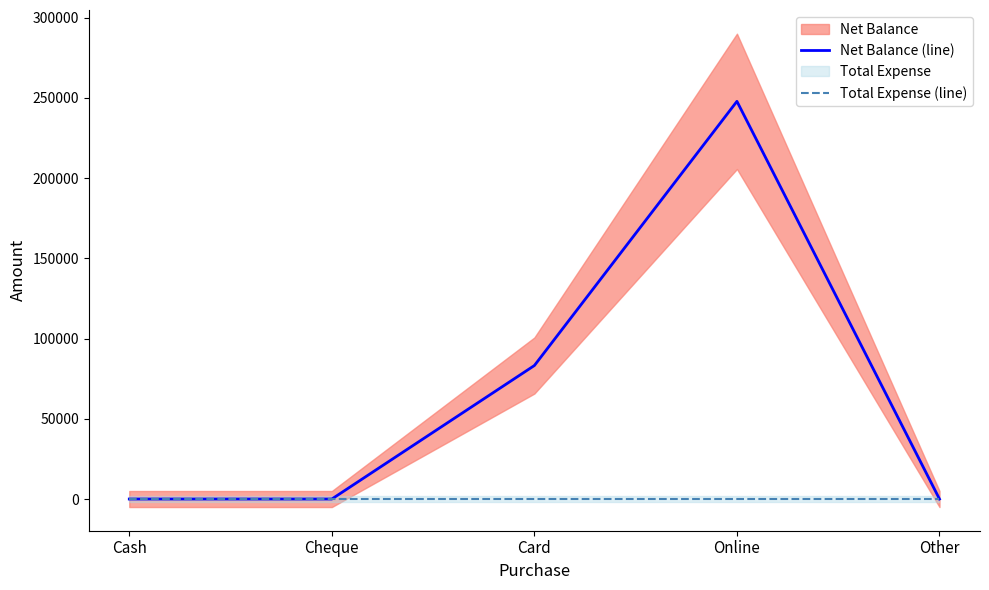

List the series in order of their peak value, highest first.

Net Balance (line), Total Expense (line)